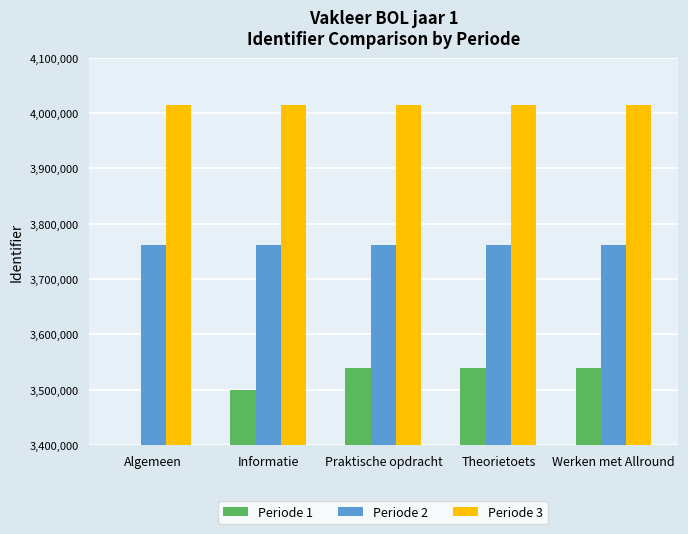

List the series in order of their peak value, lowest first.

Periode 1, Periode 2, Periode 3